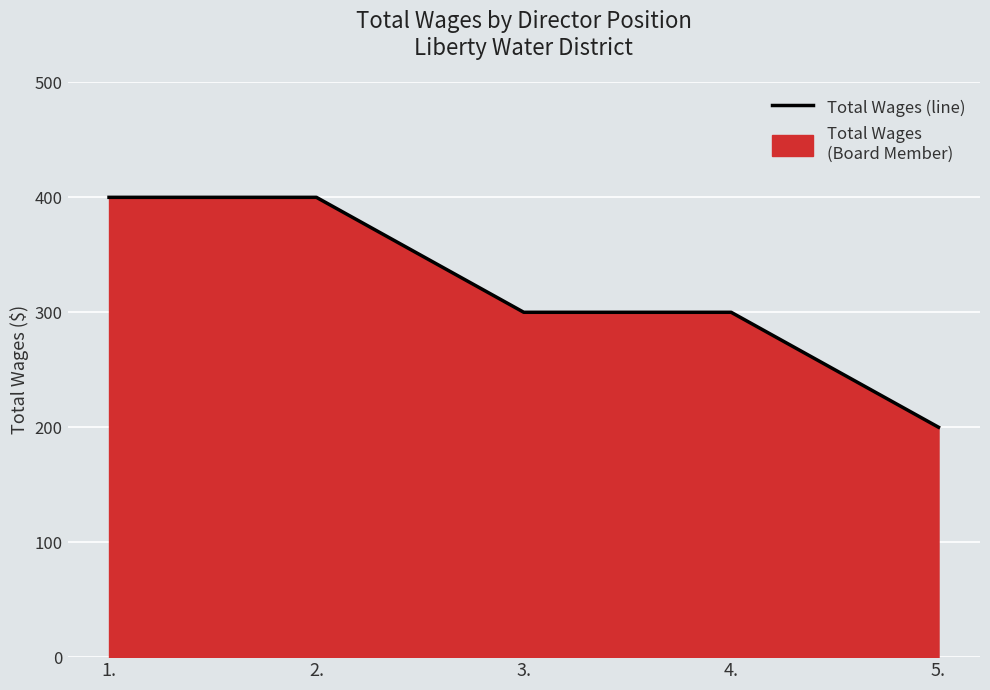

What is the difference between the maximum and minimum values?

200